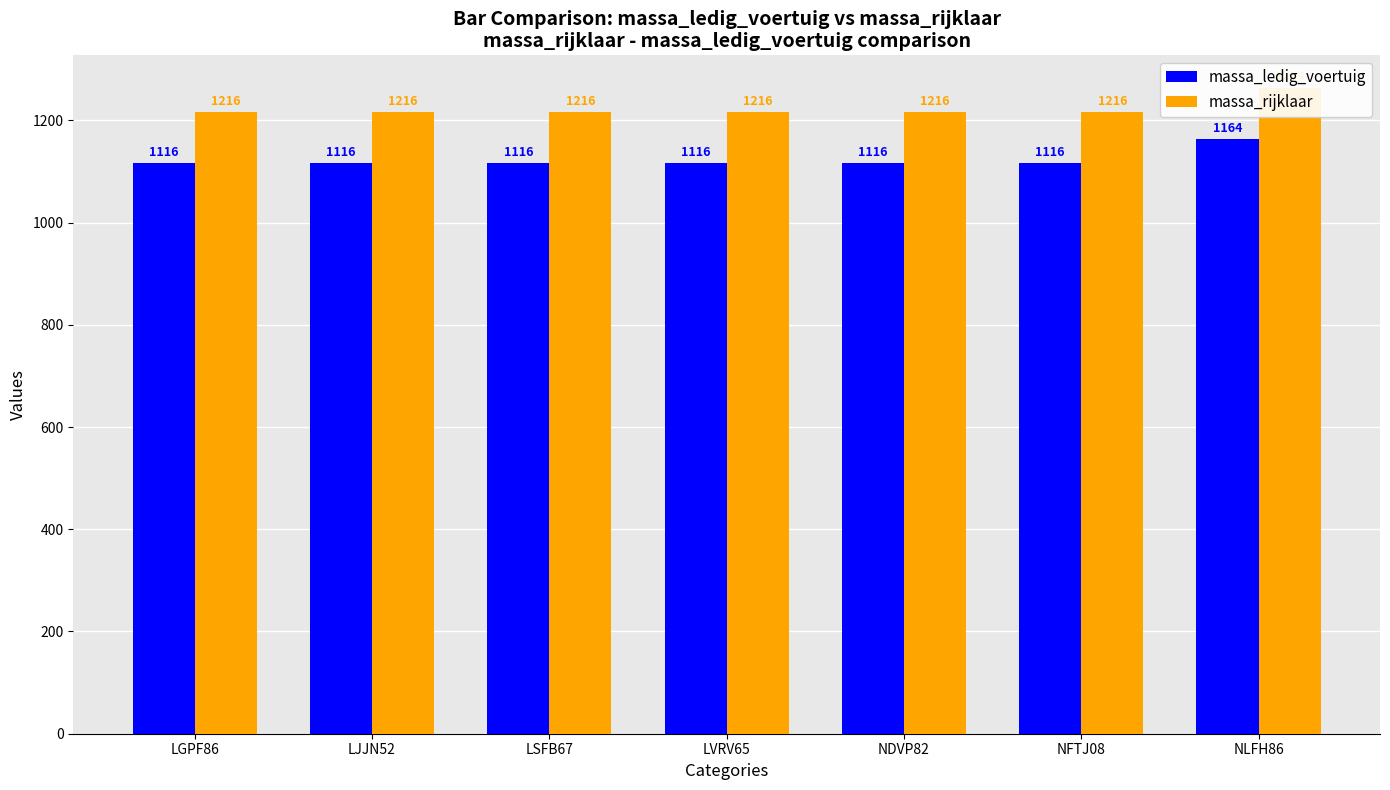

Which series has the largest total across all categories?

massa_rijklaar